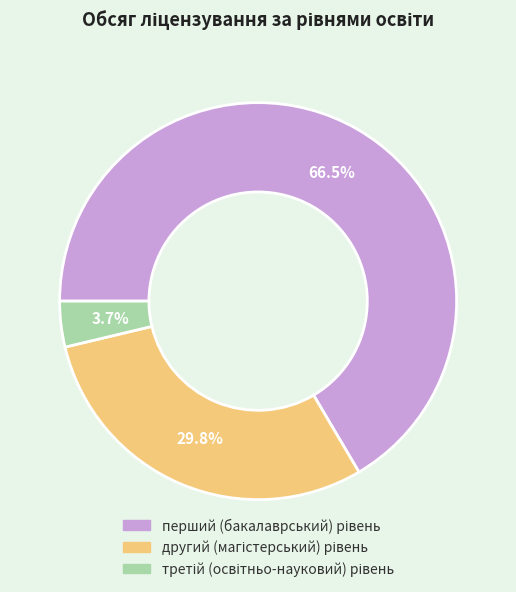

Is there a majority slice in this chart?

Yes